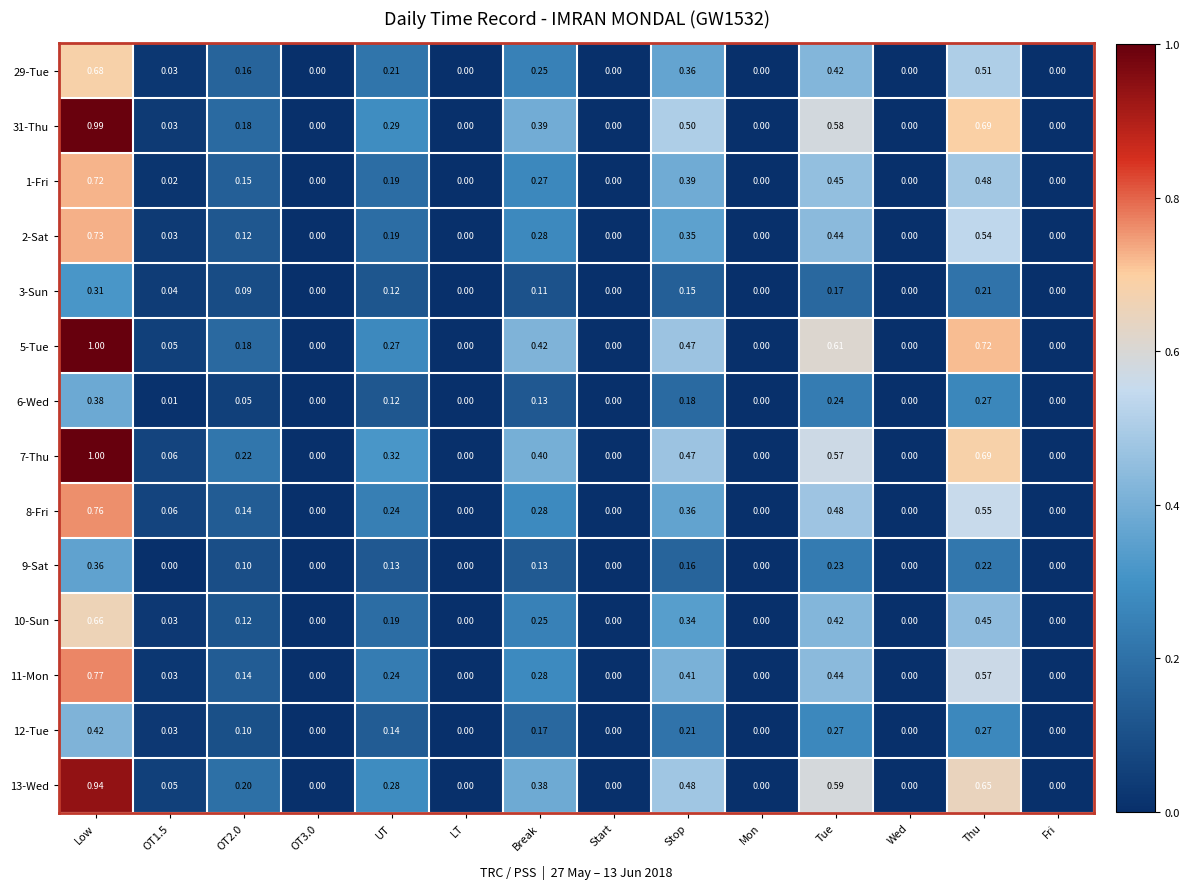

How many distinct data groups are displayed?

14